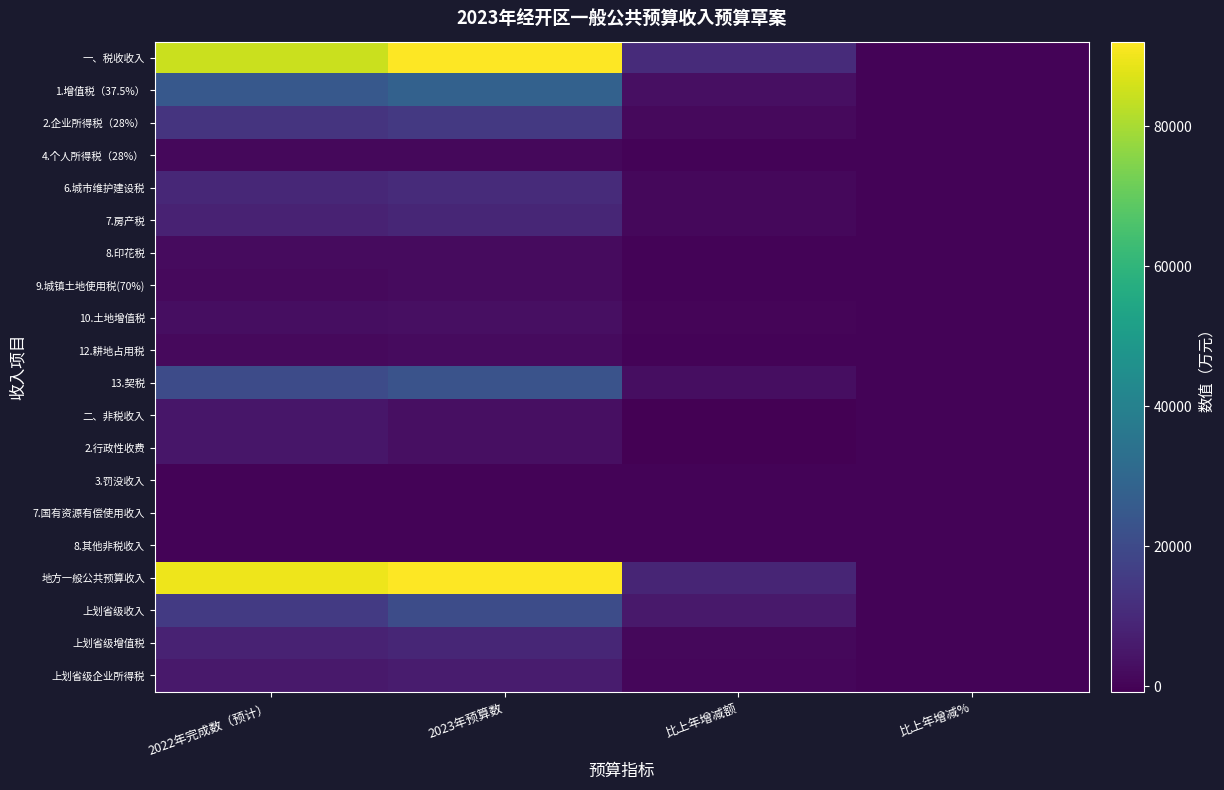

Which series has the largest total across all categories?

地方一般公共预算收入